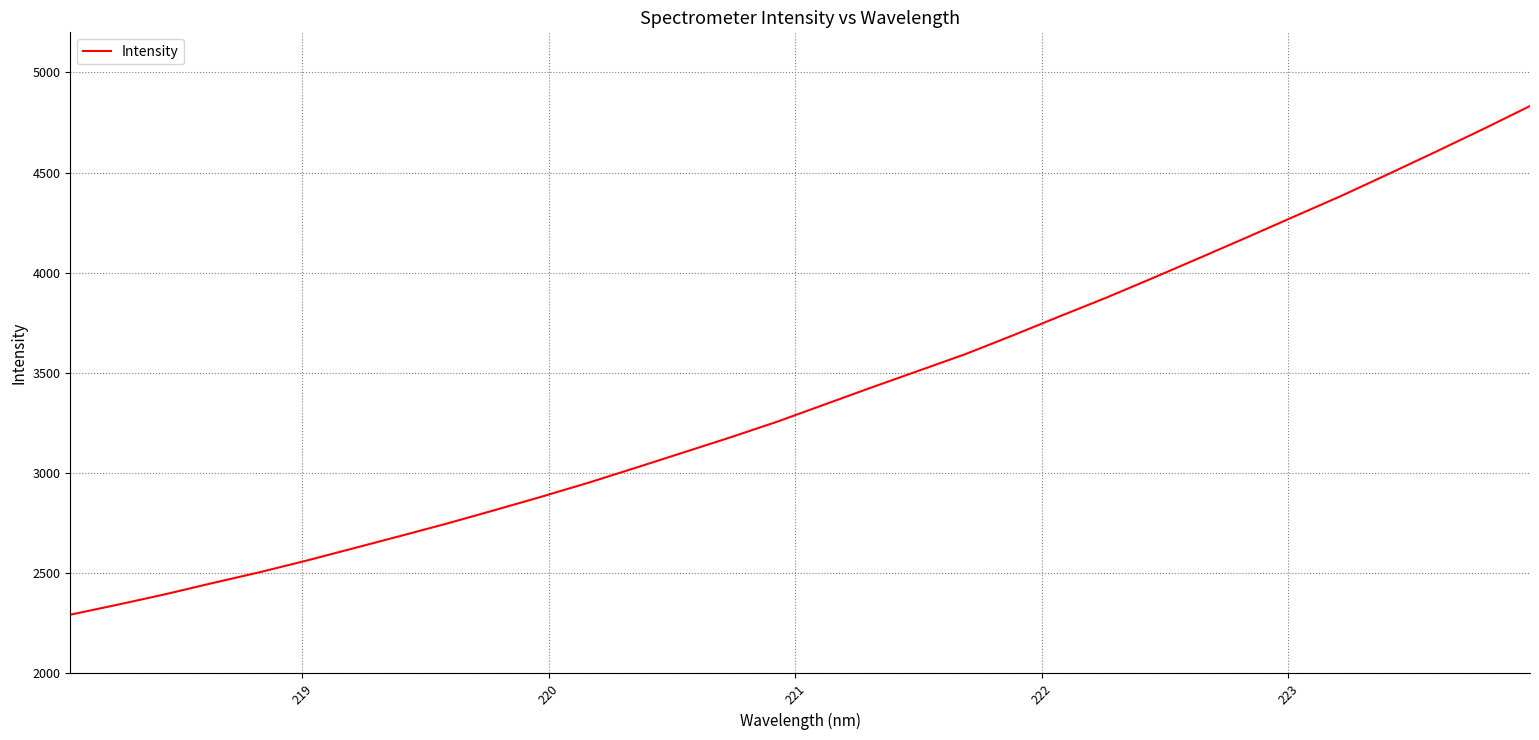

How many values are below 3341?

16